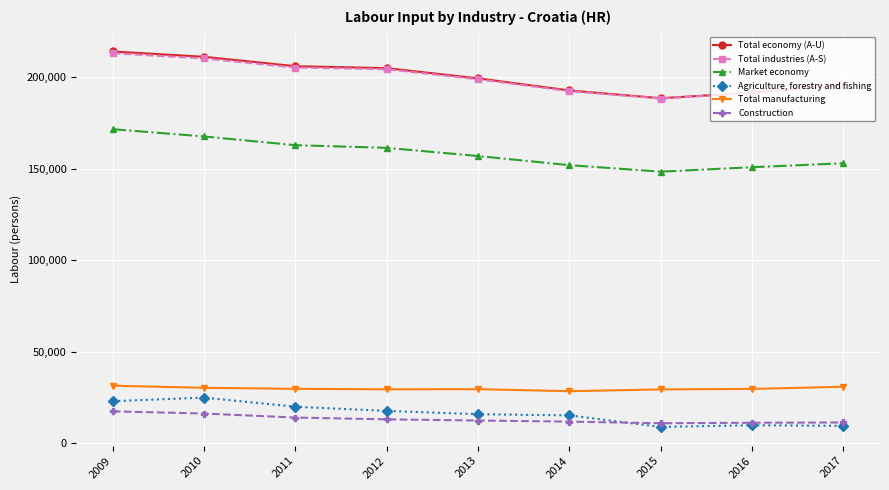

What is the highest value of the Total economy (A-U) series?

213959.7